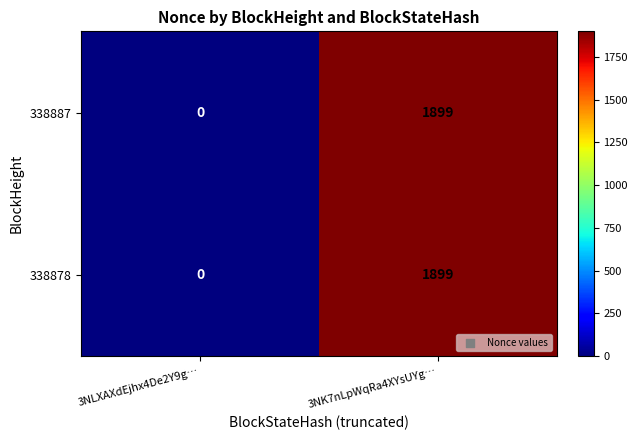

What is the sum of the 338878 values at 3NK7nLpWqRa4XYsUYg… and 3NLXAXdEjhx4De2Y9g…?

1899